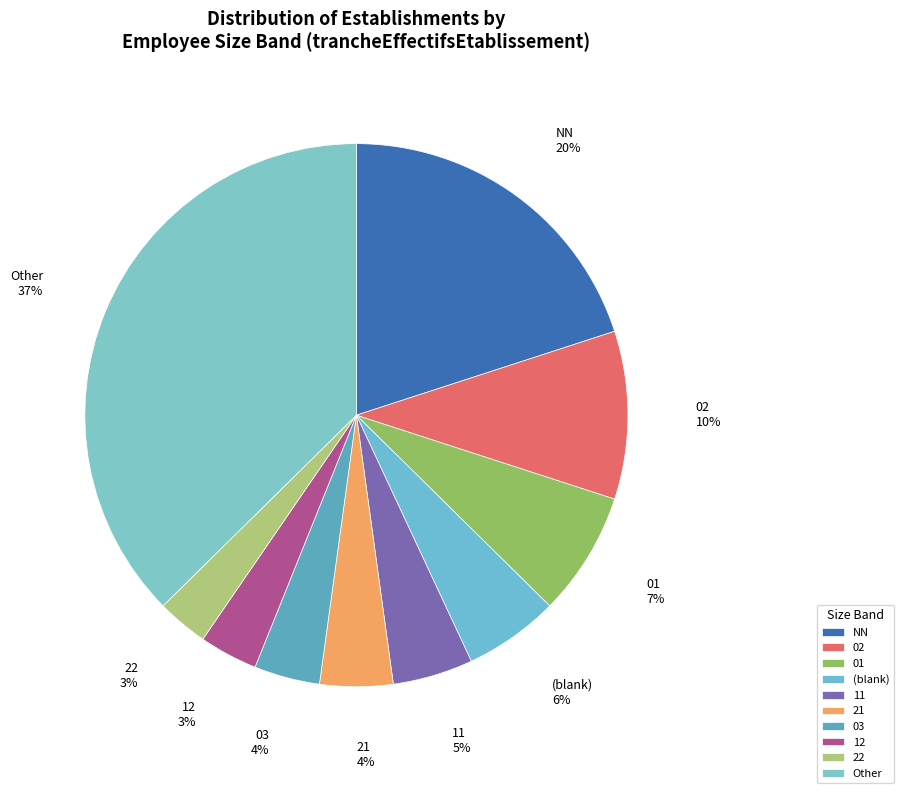

Which category has the biggest portion of the pie?

Other